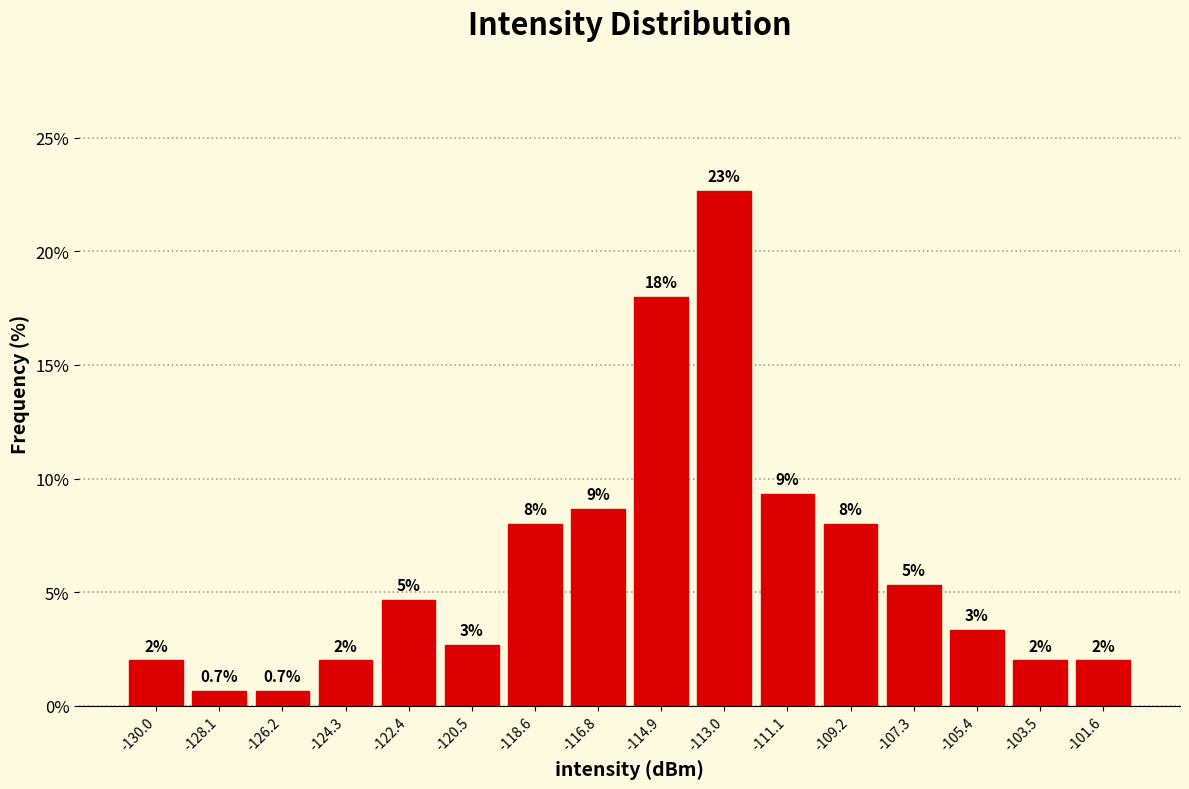

Over which range of the x-axis is the bar tallest?

-114.0 to -112.0